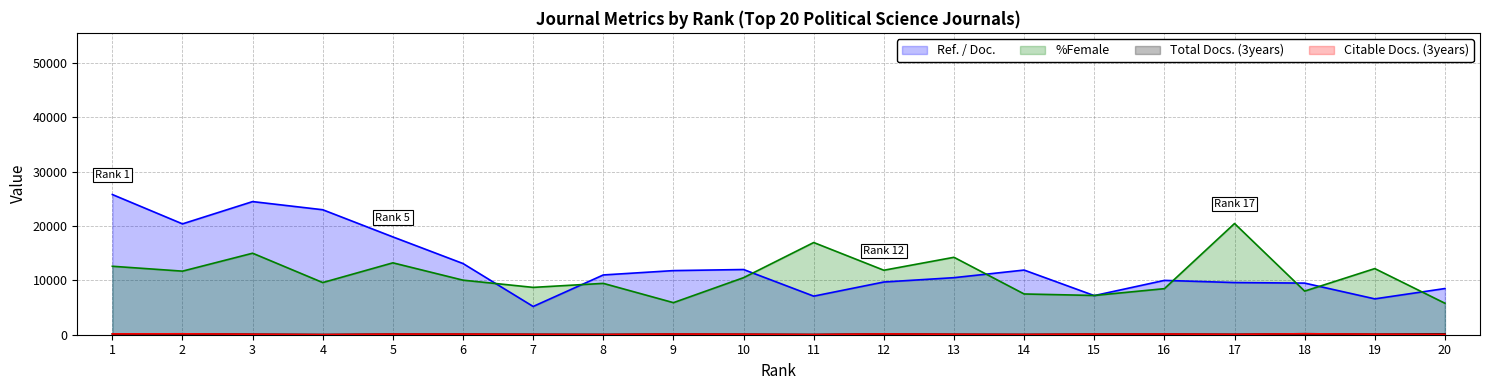

Where is the first local maximum for Citable Docs. (3years)?

2